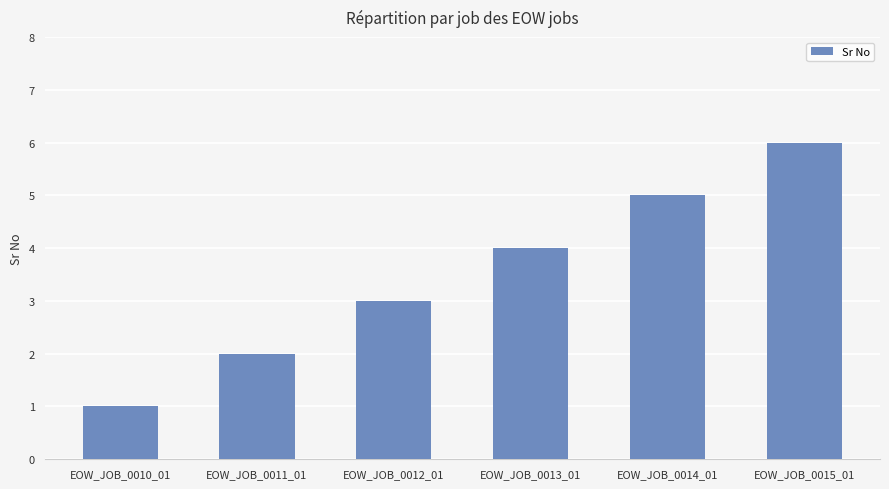

What is the label of the 6th bar from the right?

EOW_JOB_0010_01